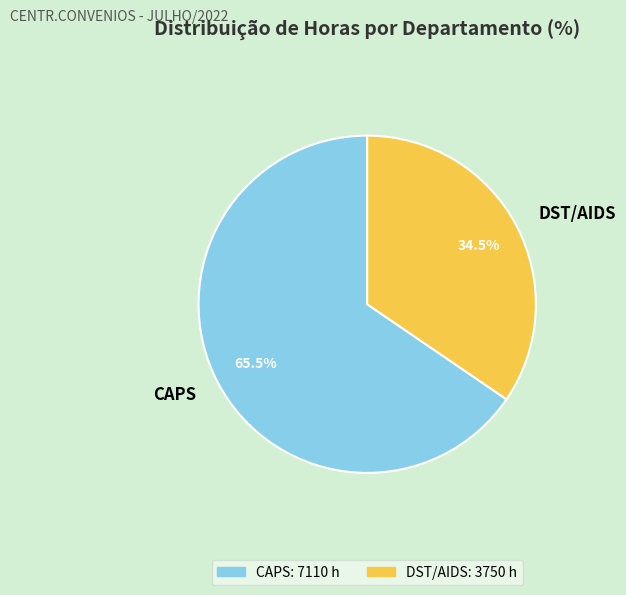

Count the number of slices in the pie.

2